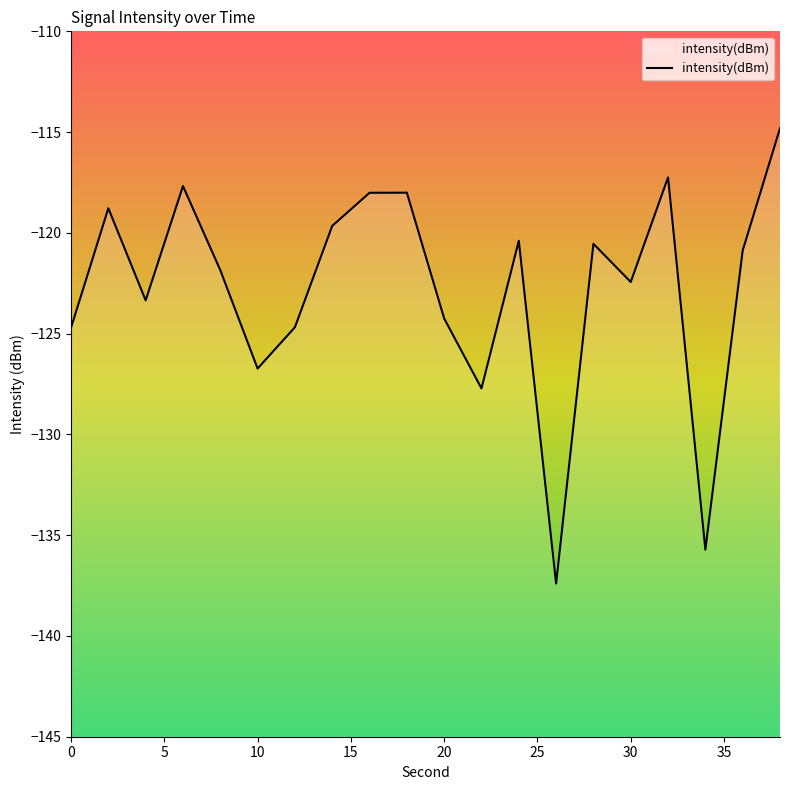

The chart shows a value of -170.2 at 0. True or false?

False